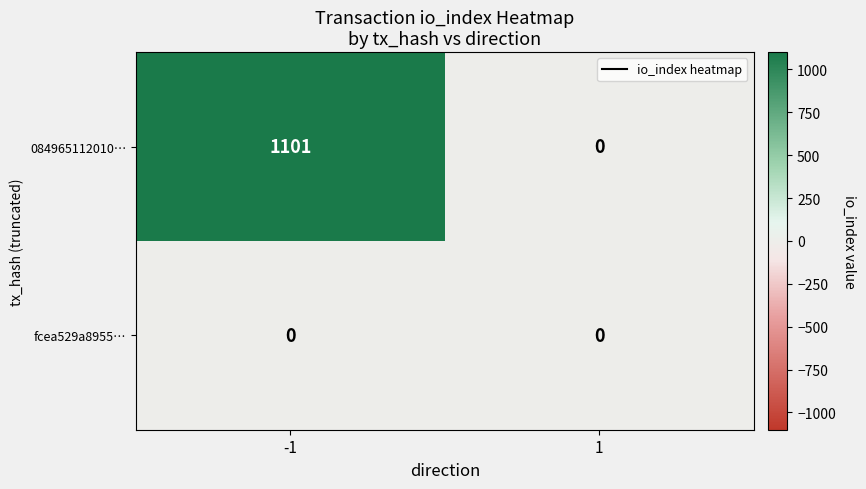

Which series has the largest total across all categories?

084965112010…